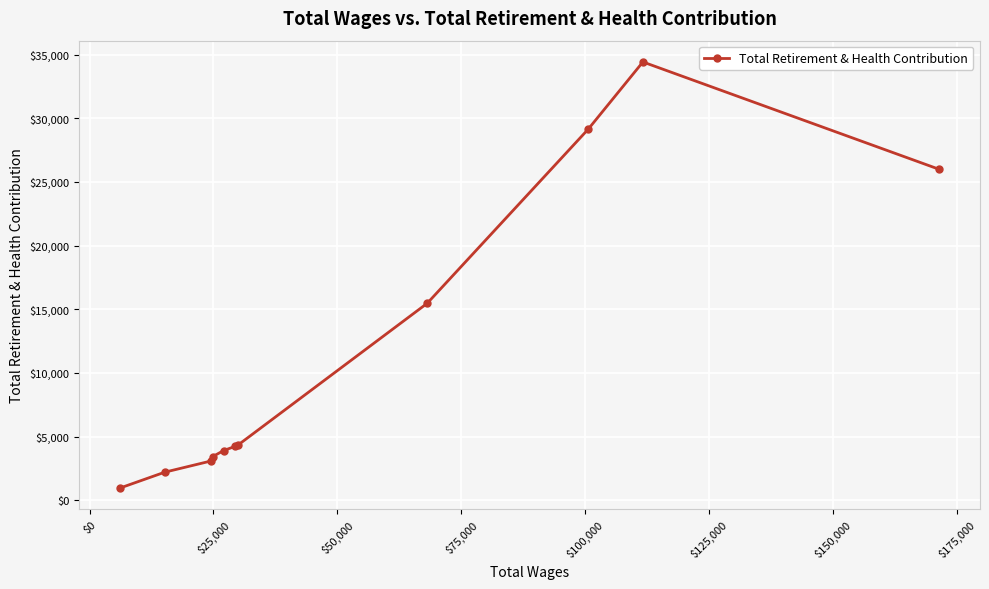

What is the difference between the second highest and second lowest values?

26938